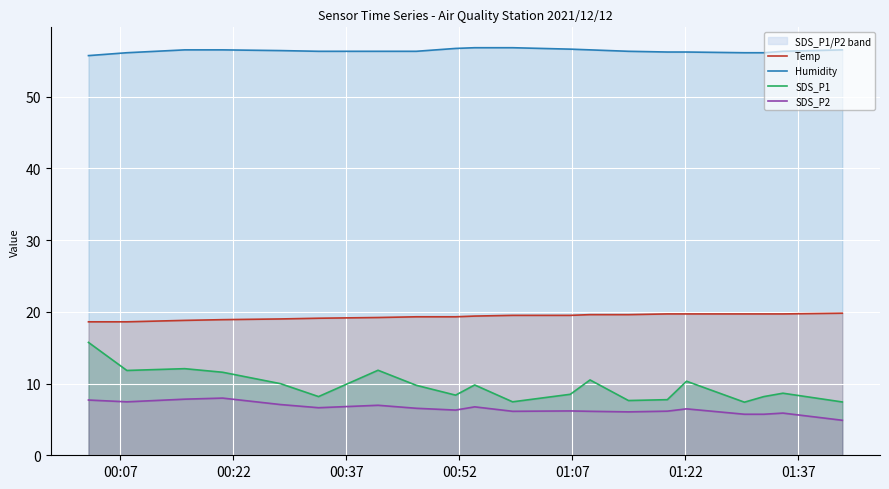

True or false: Humidity and Temp intersect in this chart.

False